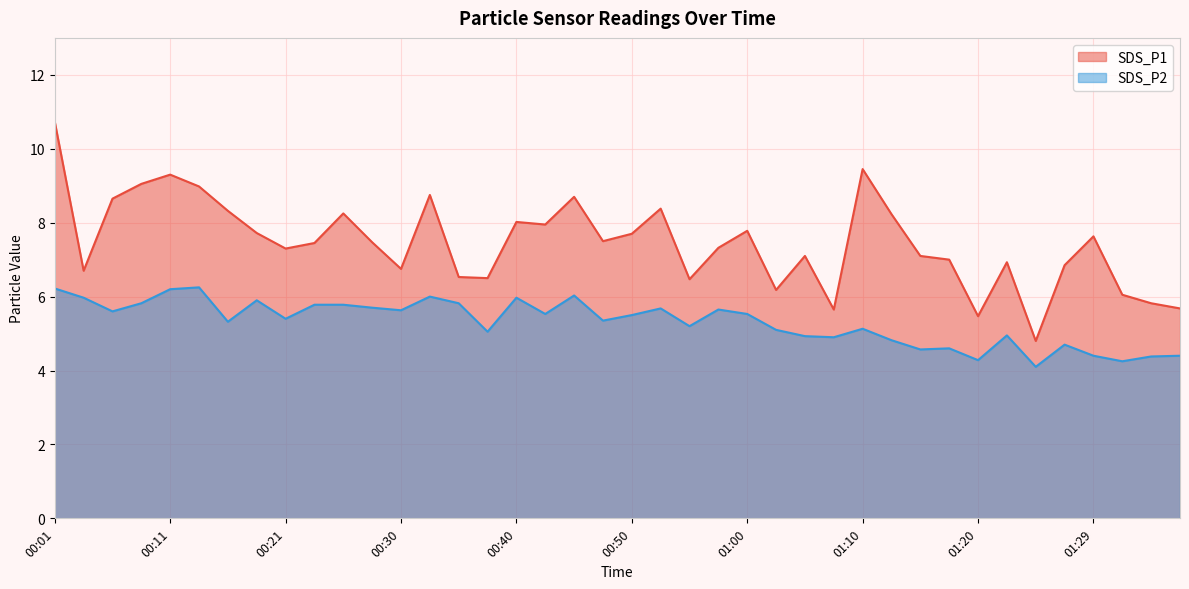

At which label does SDS_P1 first exceed 7?

00:01